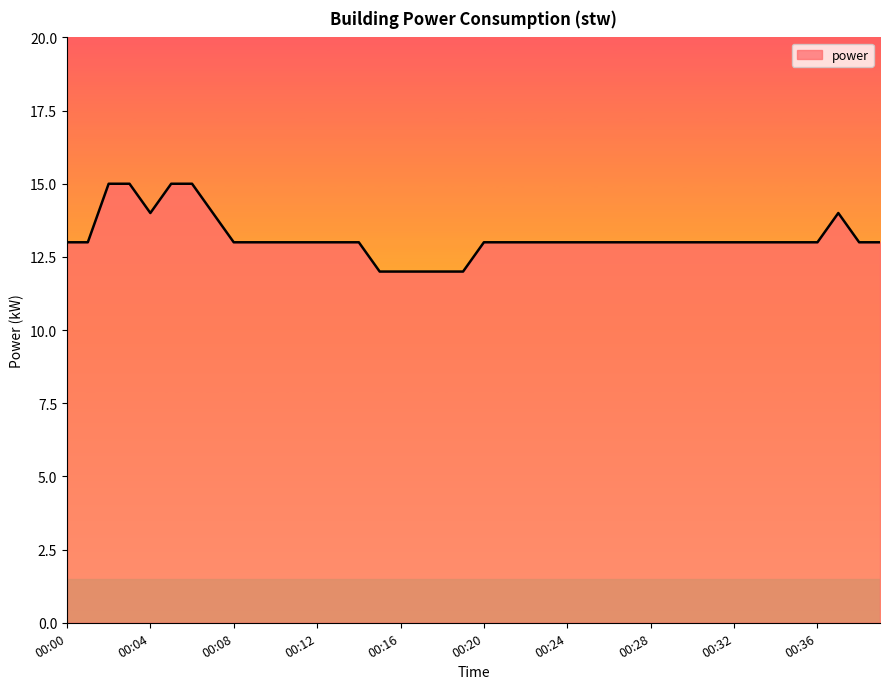

What is the difference between the maximum and minimum values?

3